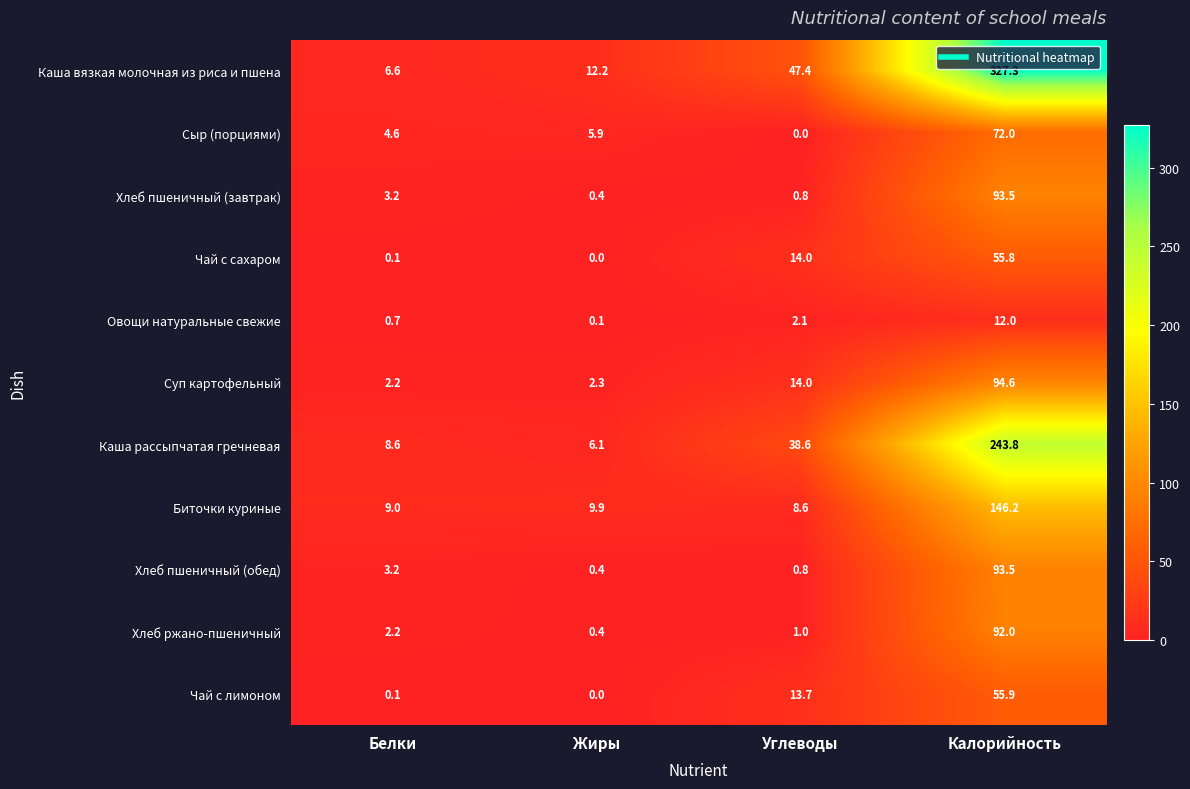

What is the sum of the Каша вязкая молочная из риса и пшена values at Калорийность and Белки?

333.9